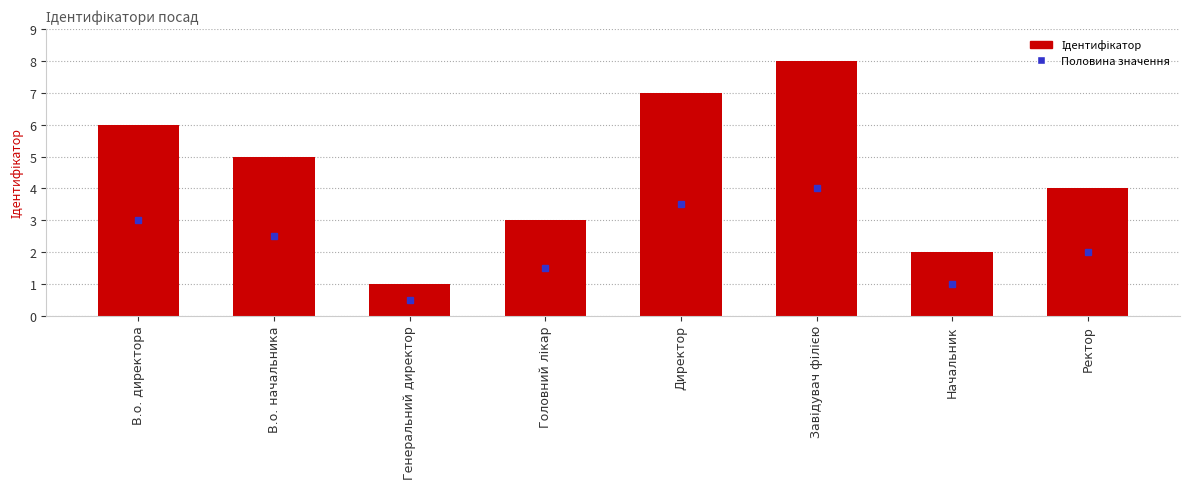

At which category does the chart reach its minimum across all series?

Генеральний директор